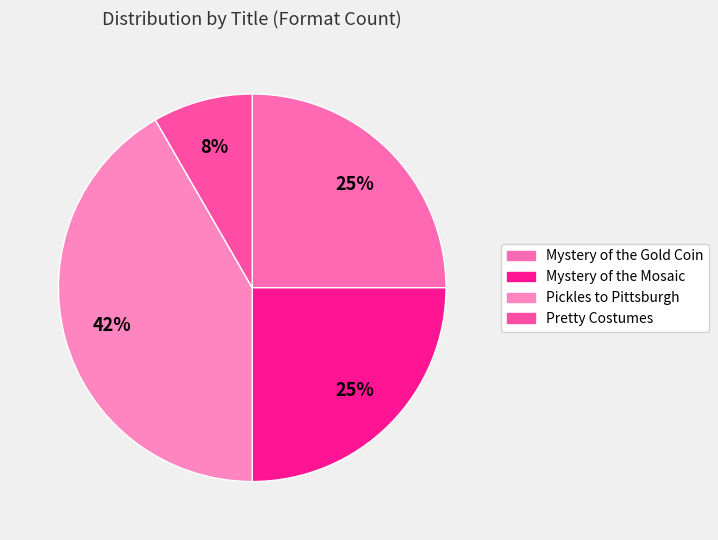

To the nearest percent, what percentage of the pie is Mystery of the Mosaic?

25%